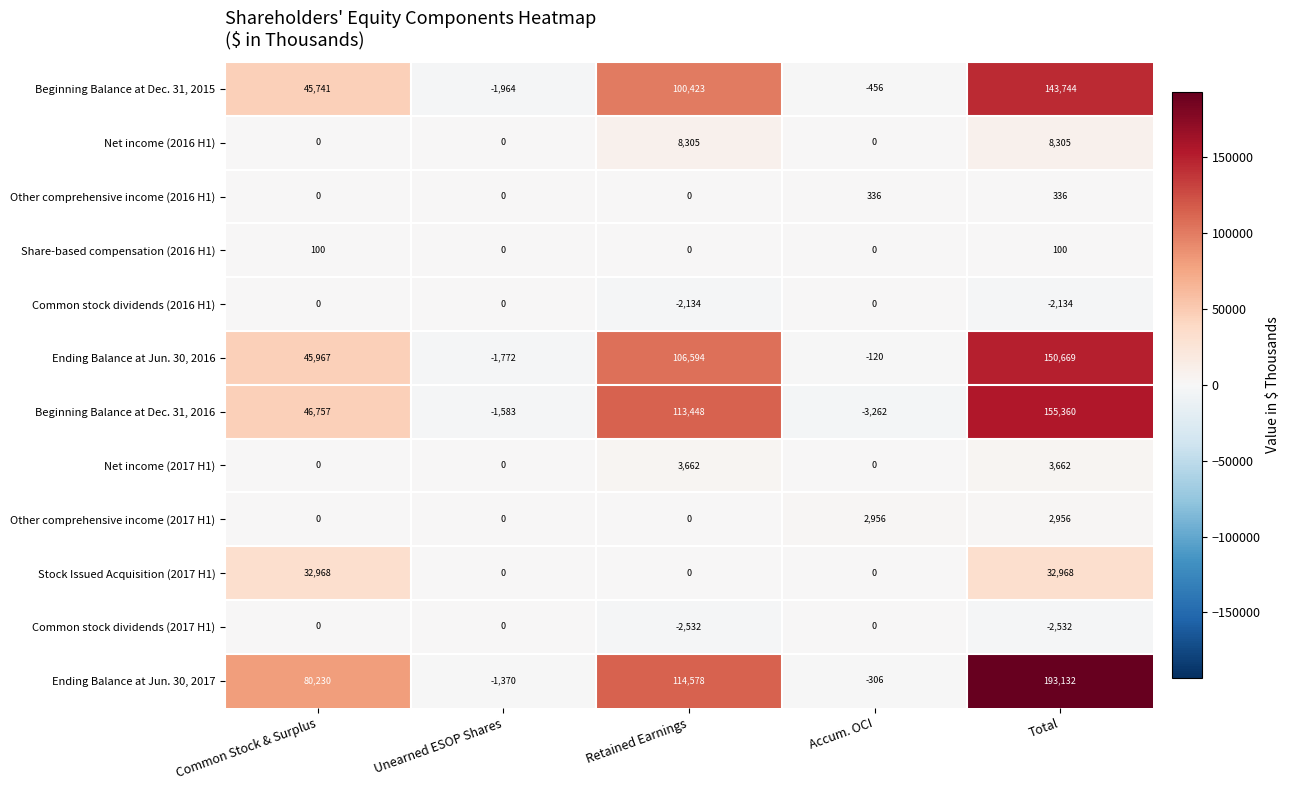

Which series changed the most between Common Stock & Surplus and Retained Earnings?

Beginning Balance at Dec. 31, 2016